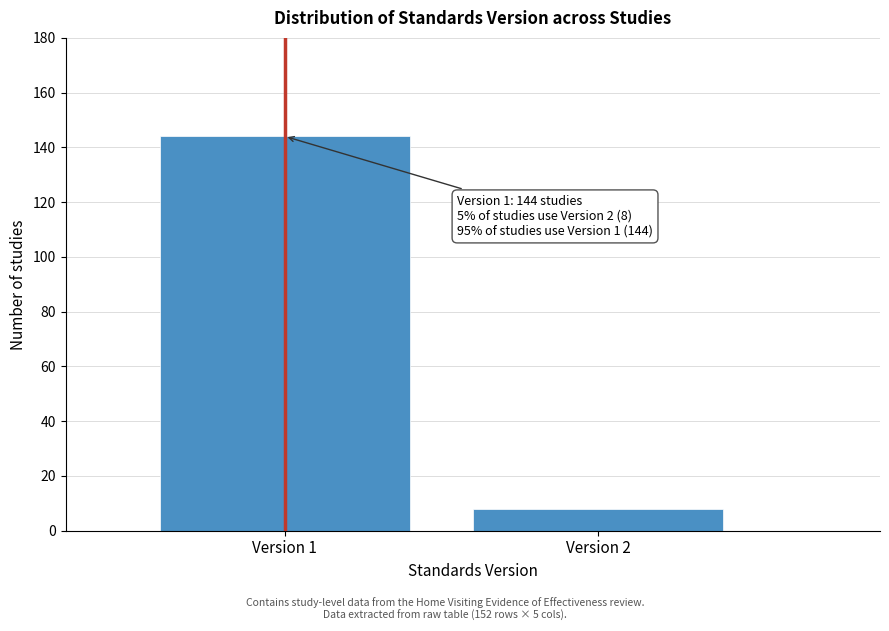

Reading right to left, list all the values displayed in this chart.

8	144